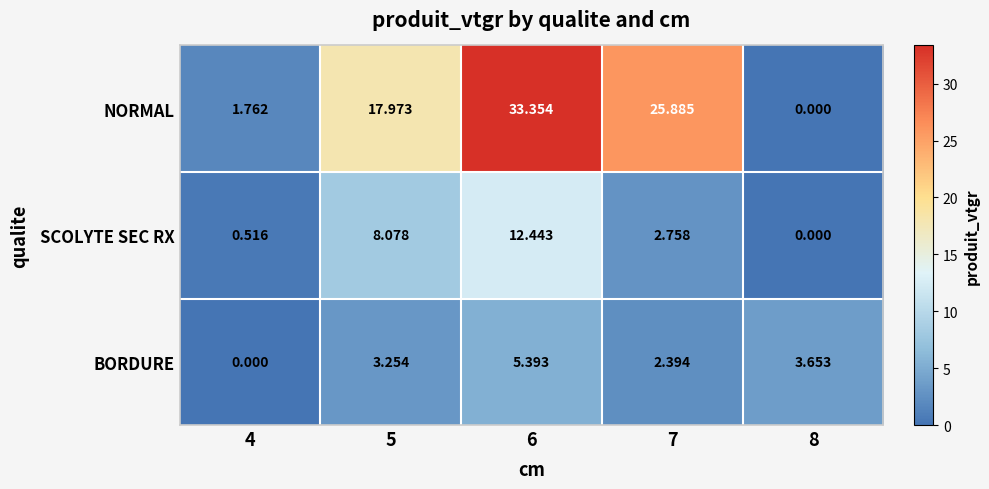

Which series changed the most between 4 and 6?

NORMAL